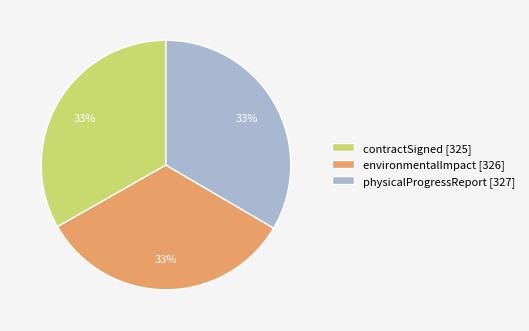

What is the ratio of the value at contractSigned [325] to the value at environmentalImpact [326]?

1.0